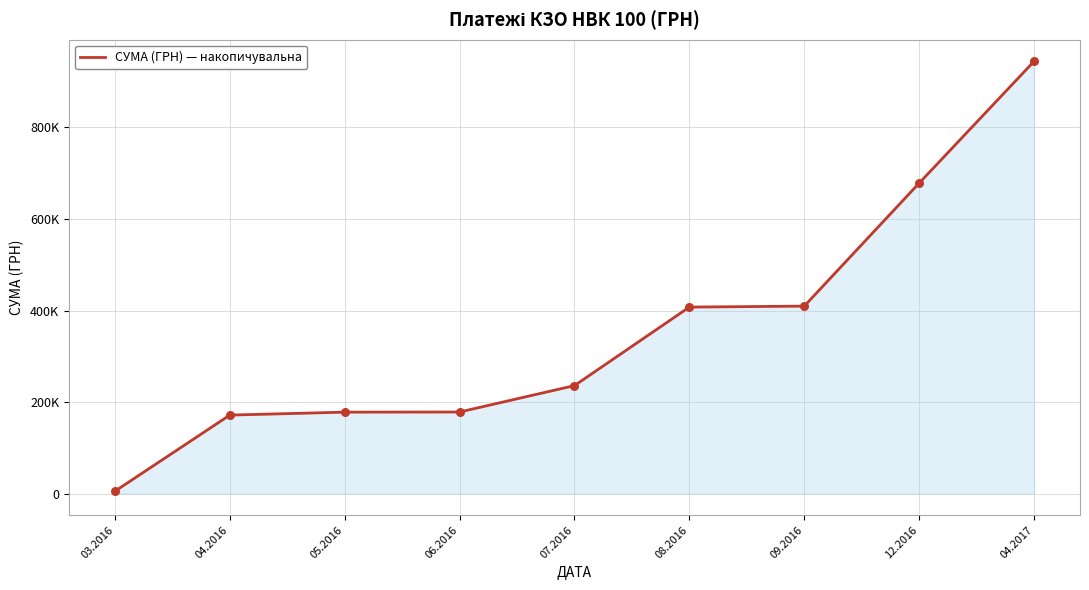

What is the change in value from 05.2016 to 06.2016?

+300.0